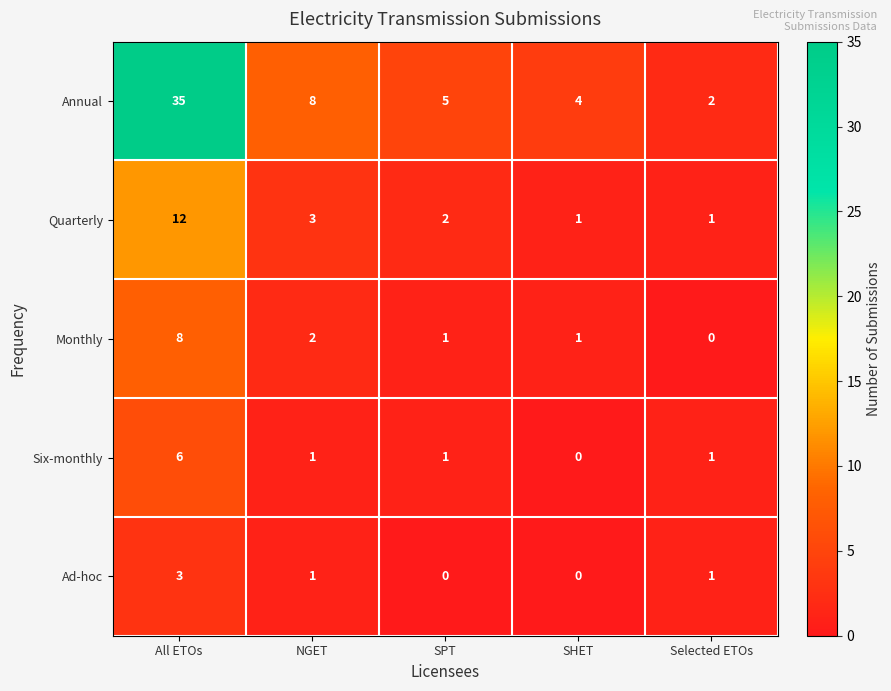

How many Ad-hoc values are between 0 and 1?

4